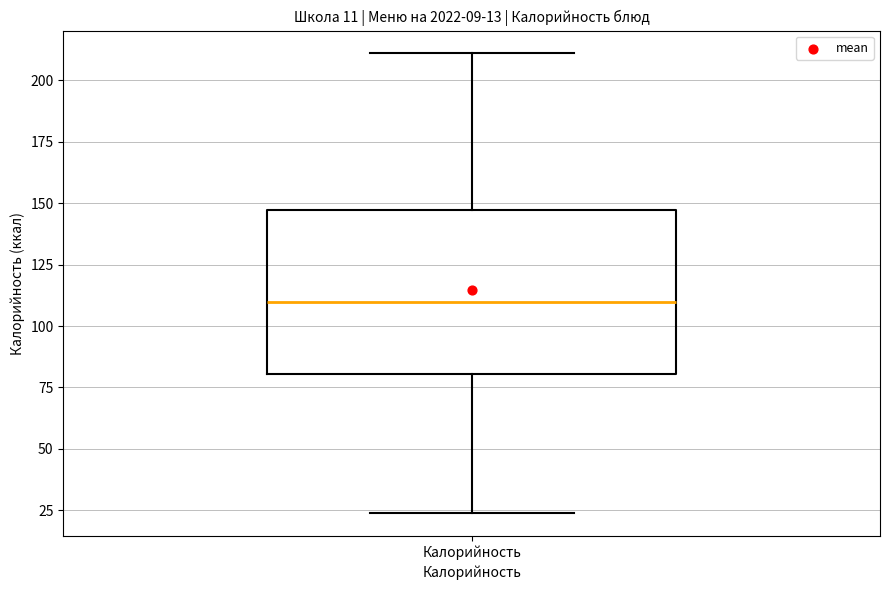

Read this box plot against the y-axis: the position of the median line, the range covered by the box, and the ends of both whiskers. The values are not printed on the chart, so give them approximately, as read against the axis.

median 110, box 80 to 145, whiskers 25 to 210